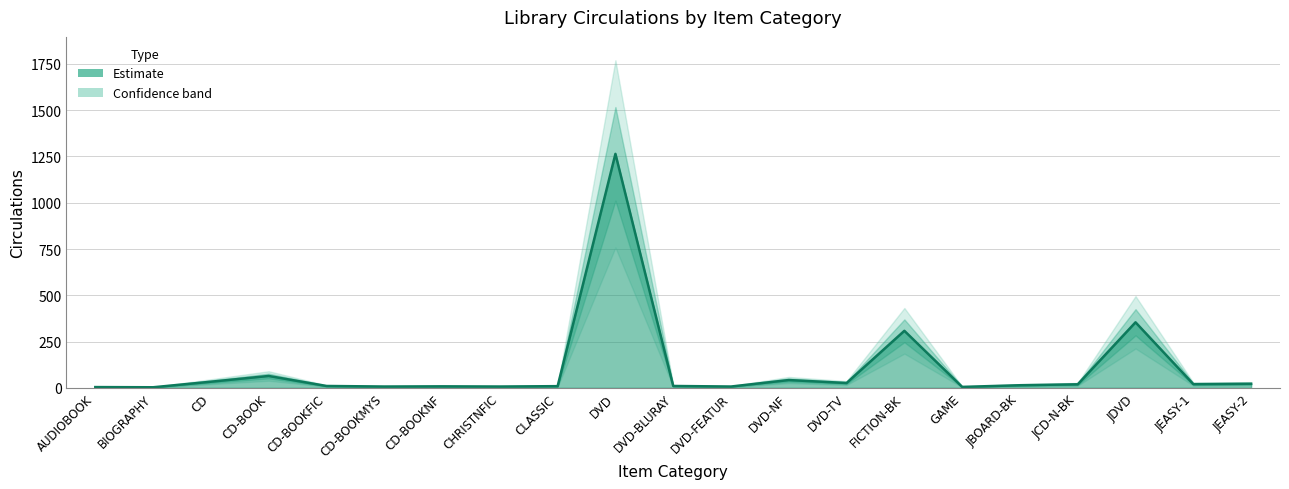

List the labels in order of value, largest first.

DVD, JDVD, FICTION-BK, CD-BOOK, DVD-NF, CD, DVD-TV, JEASY-2, JEASY-1, JCD-N-BK, JBOARD-BK, CD-BOOKFIC, DVD-BLURAY, CLASSIC, CD-BOOKNF, CD-BOOKMYS, CHRISTNFIC, DVD-FEATUR, GAME, AUDIOBOOK, BIOGRAPHY